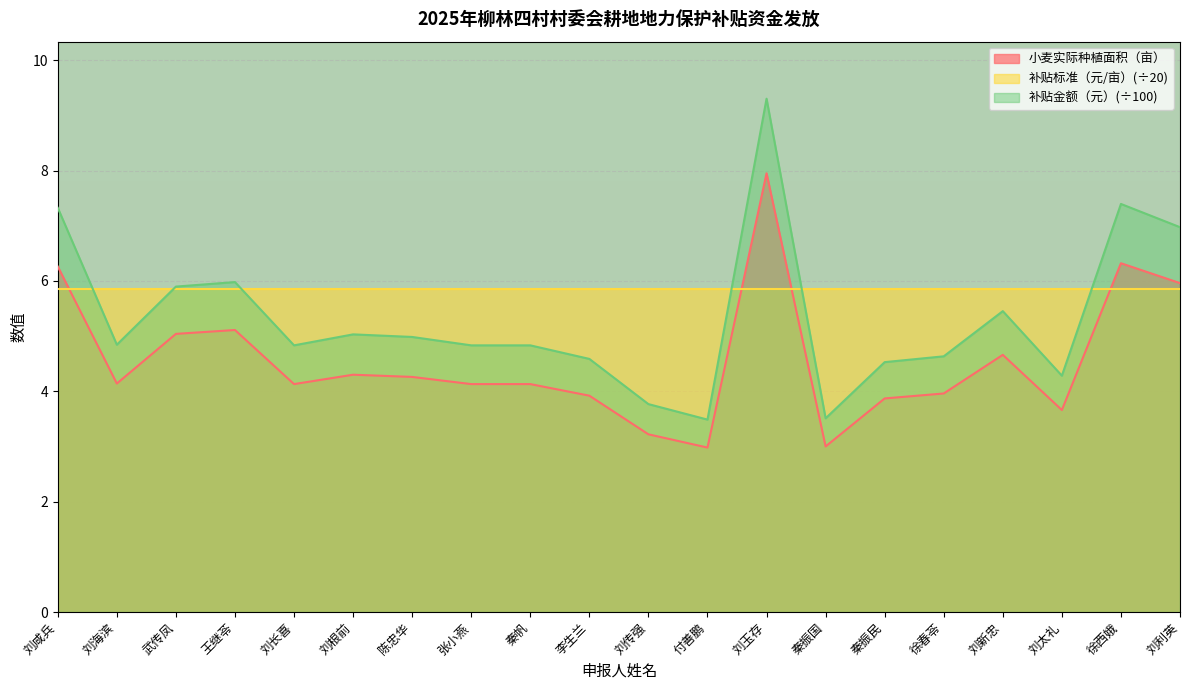

List the labels in order of 补贴金额（元） value, smallest first.

付善鹏, 秦振国, 刘传强, 刘太礼, 秦振民, 李生兰, 徐春苓, 刘长喜, 张小燕, 秦帆, 刘海滨, 陈忠华, 刘根前, 刘新忠, 武传凤, 王继苓, 刘利英, 刘咸兵, 徐西娥, 刘玉存